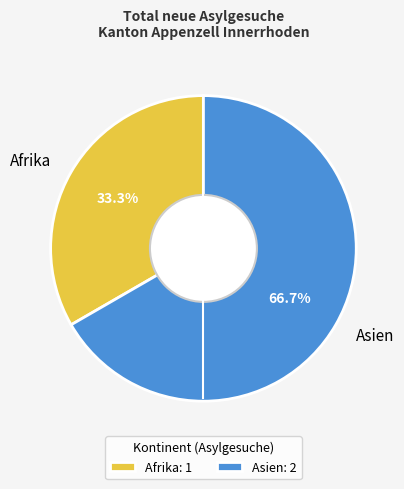

Combined, what portion of the pie is Asien and Afrika?

100.0%